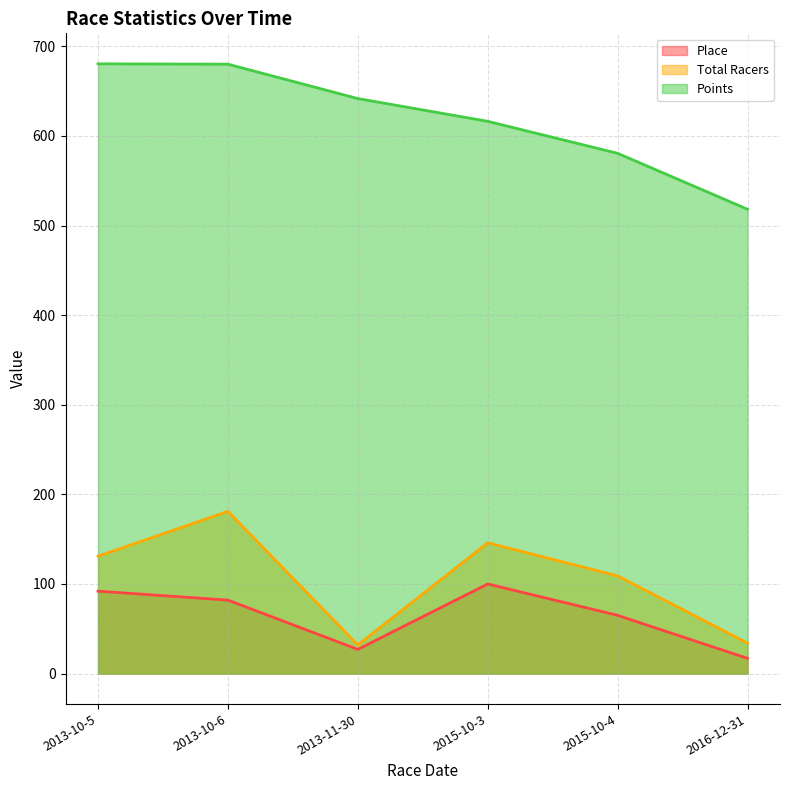

What is the average value of the Total Racers series?

105.5